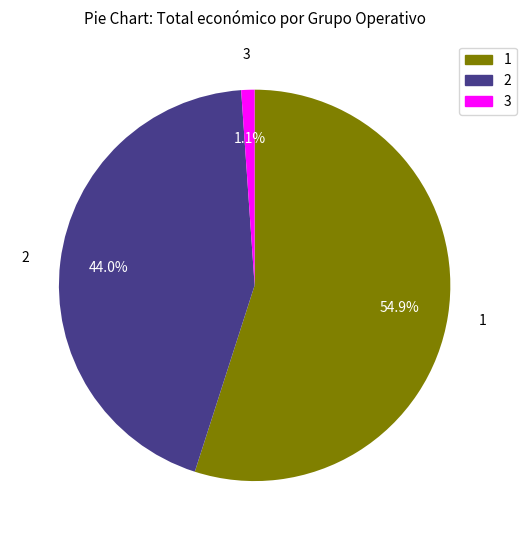

To the nearest percent, what is the difference between the largest and smallest slice percentages?

54%